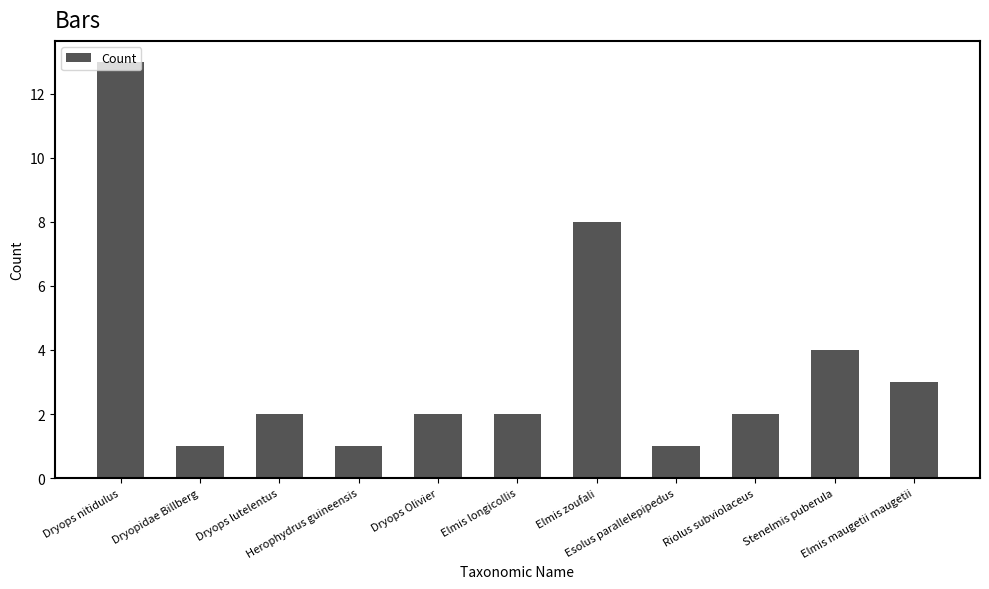

Which has a higher value, Elmis zoufali or Dryops lutelentus?

Elmis zoufali